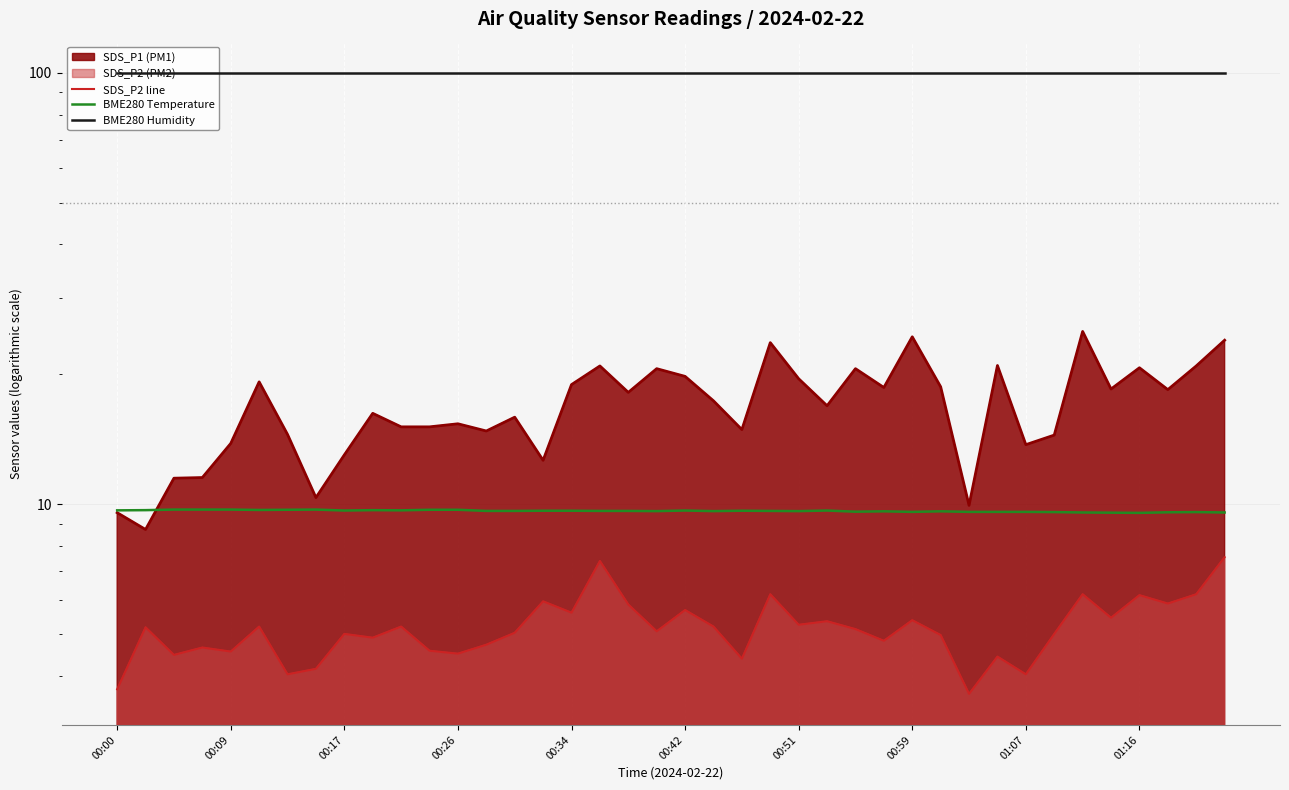

Reading right to left, extract all data points from this chart.

SDS_P2 line: 7.5	6.2	5.9	6.2	5.5	6.2	5.0	4.0	4.4	3.6	5.0	5.4	4.8	5.1	5.3	5.2	6.2	4.4	5.2	5.7	5.1	5.8	7.4	5.6	6.0	5.0	4.7	4.5	4.6	5.2	4.9	5.0	4.2	4.0	5.2	4.5	4.7	4.5	5.2	3.7
BME280 Temperature: 9.6	9.6	9.6	9.5	9.6	9.6	9.6	9.6	9.6	9.6	9.6	9.6	9.6	9.6	9.7	9.6	9.6	9.7	9.6	9.7	9.6	9.6	9.6	9.7	9.7	9.6	9.6	9.7	9.7	9.7	9.7	9.7	9.7	9.7	9.7	9.7	9.7	9.7	9.7	9.7
BME280 Humidity: 100.0	100.0	100.0	100.0	100.0	100.0	100.0	100.0	100.0	100.0	100.0	100.0	100.0	100.0	100.0	100.0	100.0	100.0	100.0	100.0	100.0	100.0	100.0	100.0	100.0	100.0	100.0	100.0	100.0	100.0	100.0	100.0	100.0	100.0	100.0	100.0	100.0	100.0	100.0	100.0